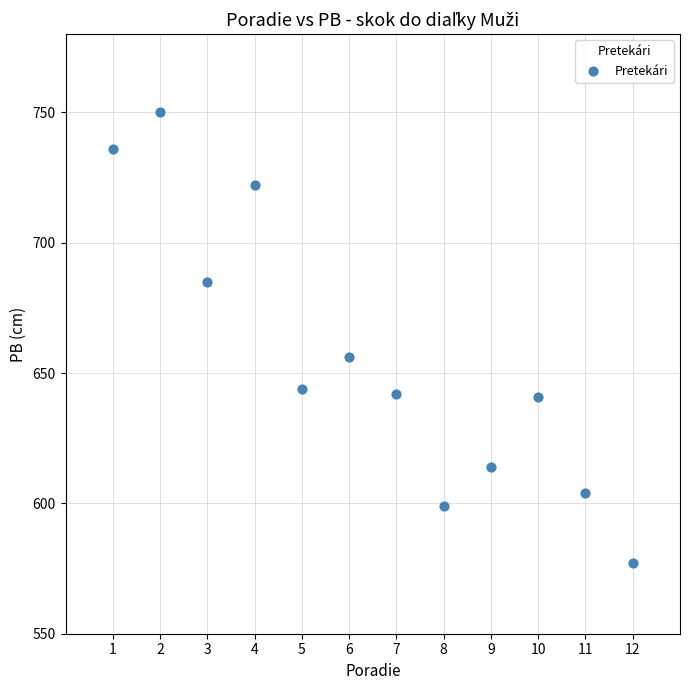

What is the range of Y values (max minus min)?

173